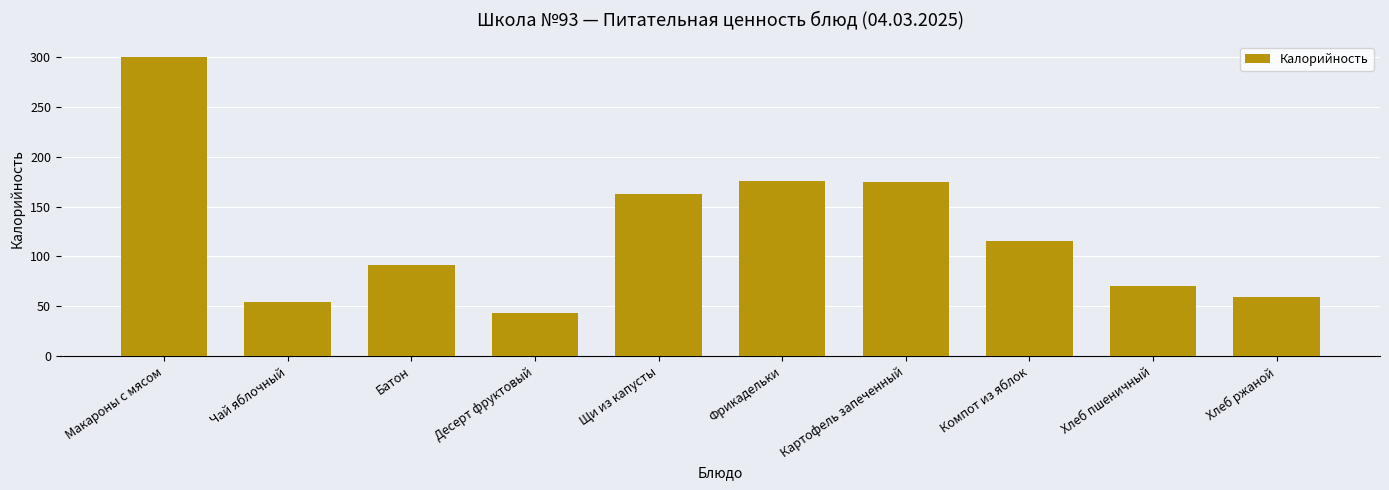

What is the difference between the maximum and minimum values?

257.2